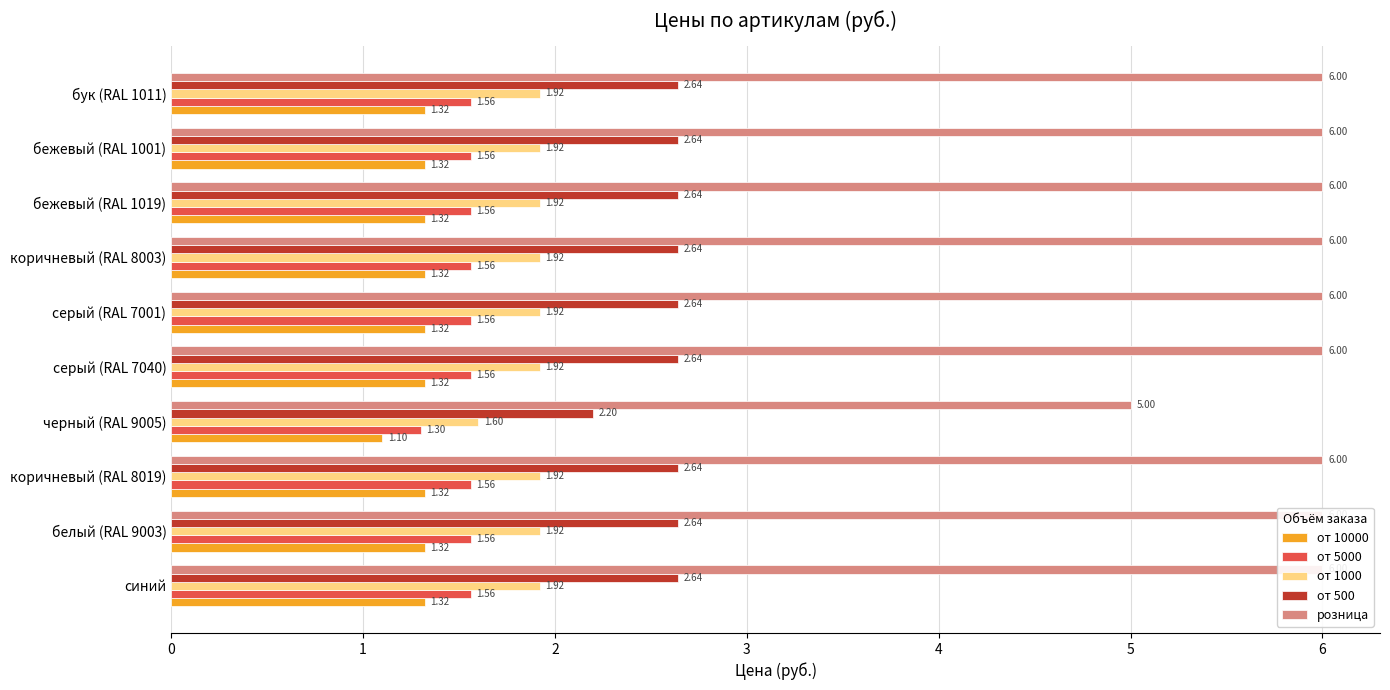

Between 8 and 1, which is larger?

8